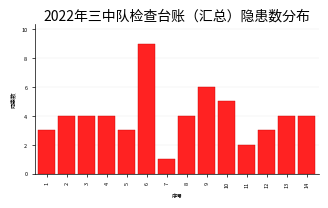

Reading left to right, extract all data points from this chart.

3	4	4	4	3	9	1	4	6	5	2	3	4	4